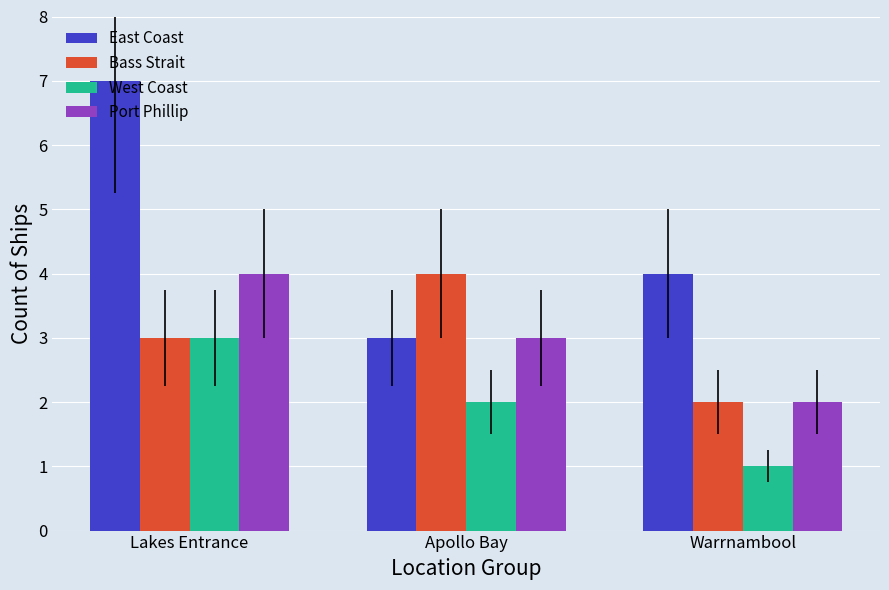

What is the average value of the Bass Strait series?

3